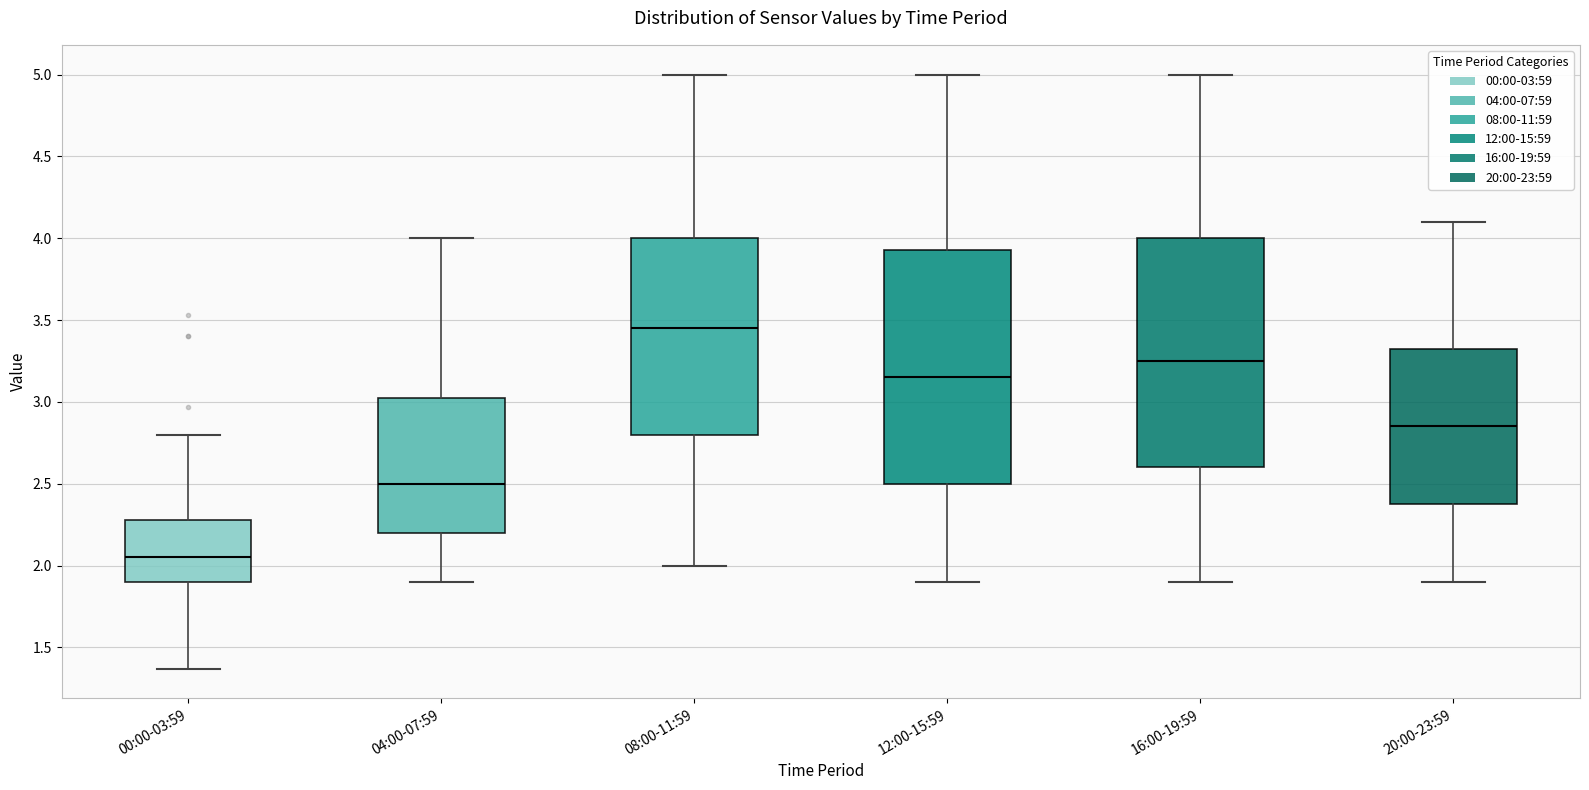

Reading left to right, transcribe this box plot: for each box, give where its median line is, the range the box spans, and where its two whiskers end, as read against the y-axis. The values are not printed on the chart, so give them approximately, as read against the axis.

00:00-03:59: median 2.05, box 1.90 to 2.30, whiskers 1.35 to 2.80
04:00-07:59: median 2.50, box 2.20 to 3.05, whiskers 1.90 to 4.00
08:00-11:59: median 3.45, box 2.80 to 4.00, whiskers 2.00 to 5.00
12:00-15:59: median 3.15, box 2.50 to 3.95, whiskers 1.90 to 5.00
16:00-19:59: median 3.25, box 2.60 to 4.00, whiskers 1.90 to 5.00
20:00-23:59: median 2.85, box 2.40 to 3.35, whiskers 1.90 to 4.10